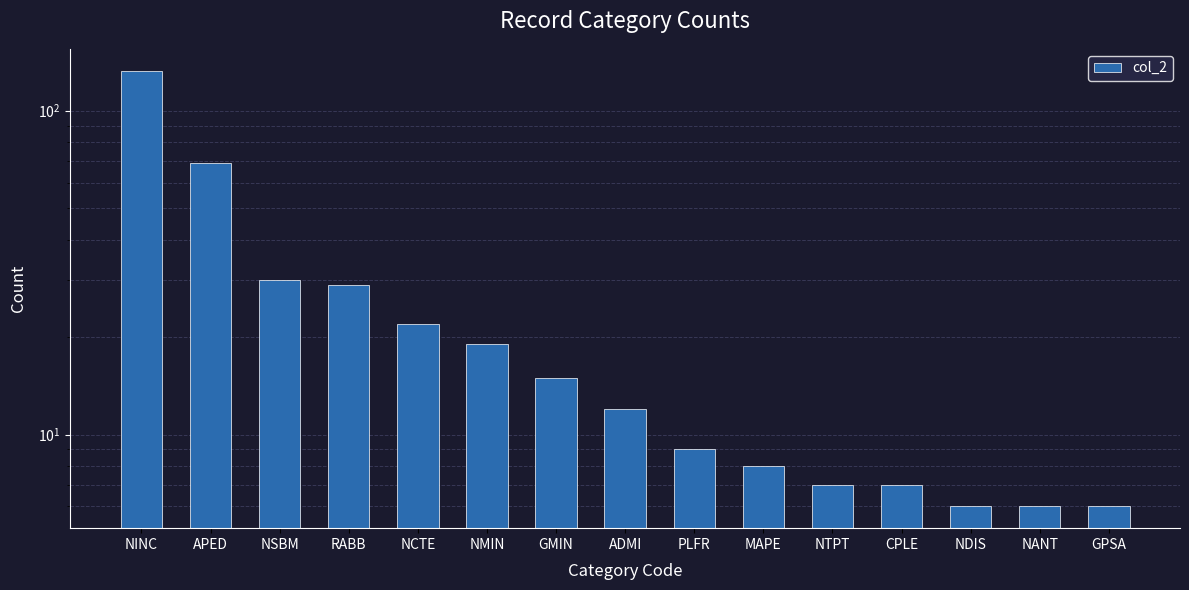

The value at NSBM is 30. True or false?

True